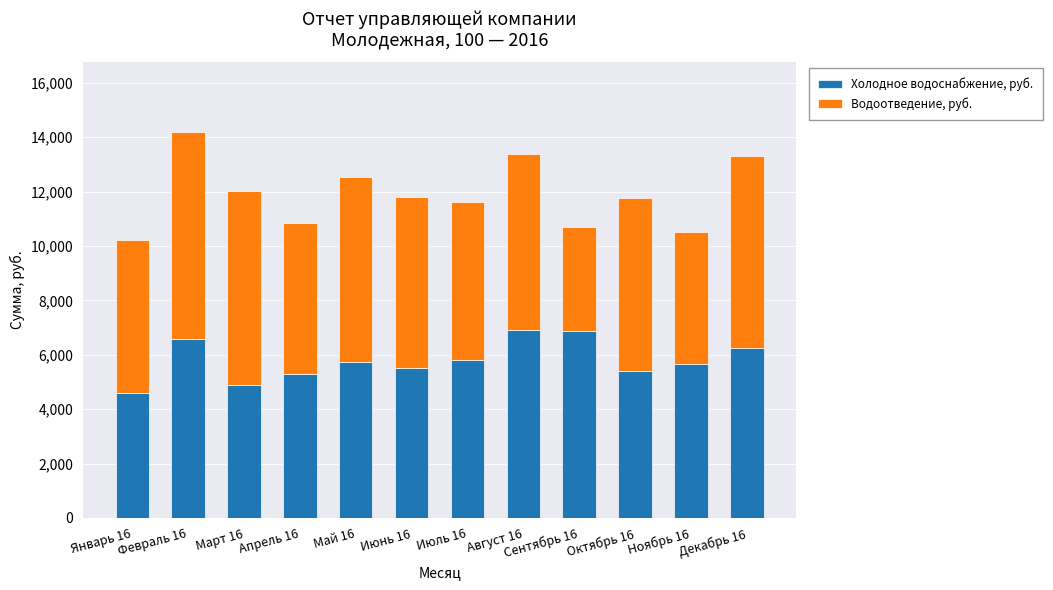

Where does the Холодное водоснабжение, руб. series first go above 5748?

Февраль 16